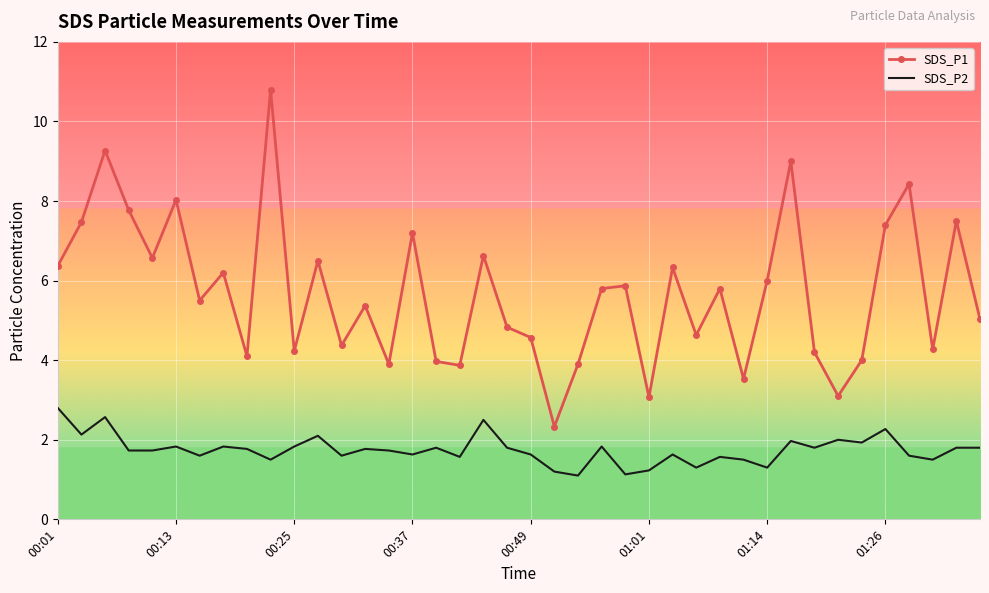

True or false: SDS_P2 and SDS_P1 cross at least once.

False